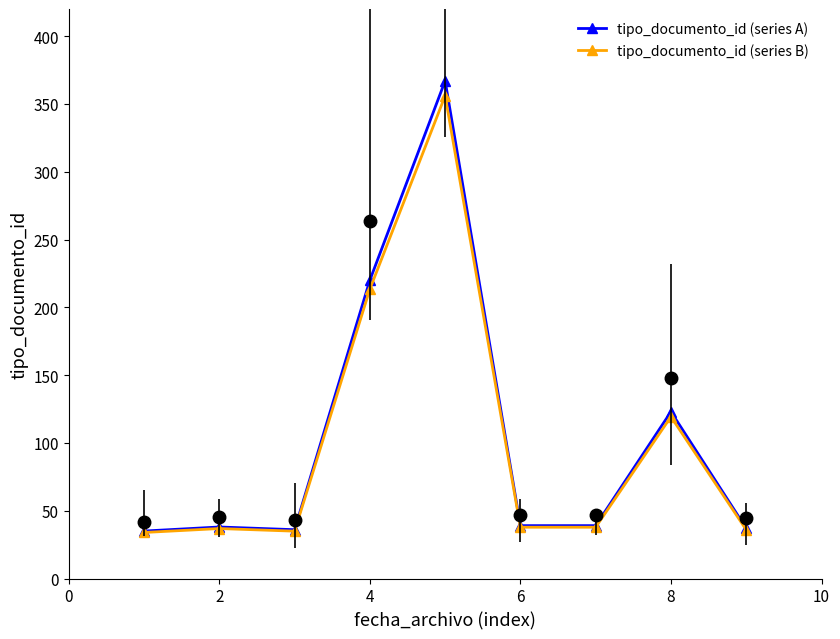

Which series has the widest spread of values?

tipo_documento_id (series A)